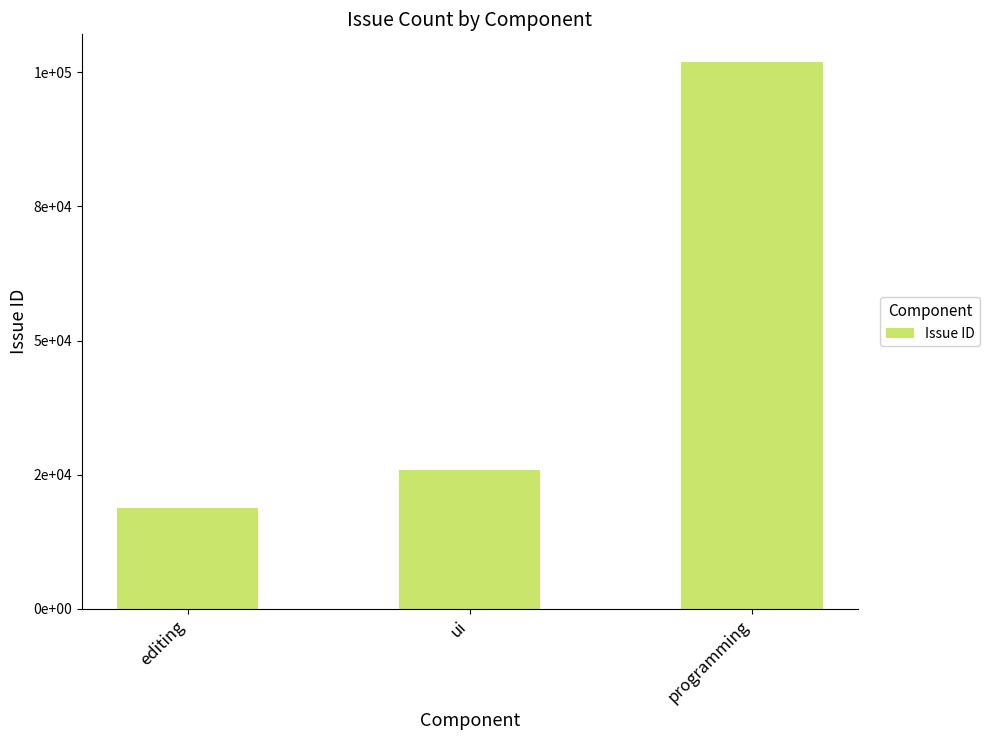

Reading left to right, list all the values displayed in this chart.

editing=18748	ui=25855	programming=101942